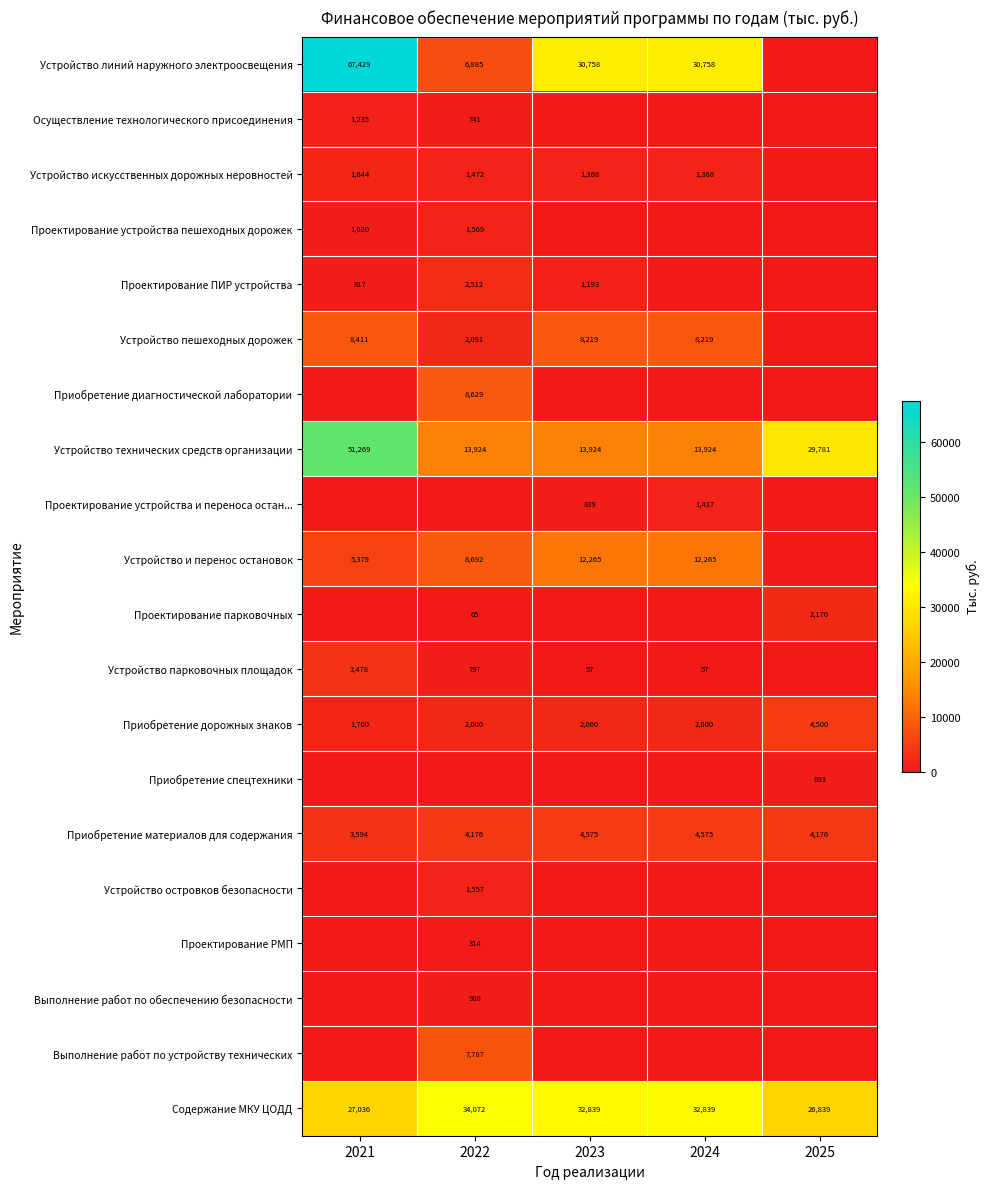

What value does the Приобретение материалов для содержания series have at 2021?

3594